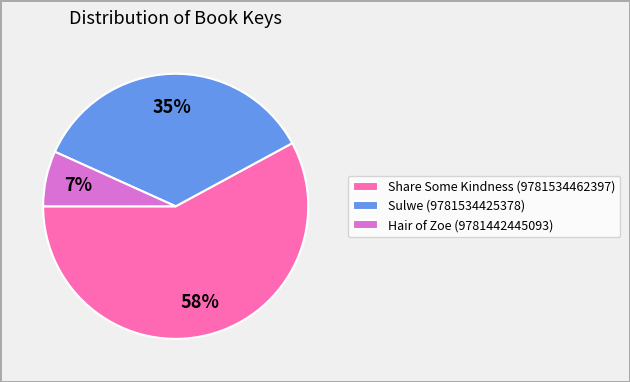

What percentage is the Sulwe (9781534425378) slice, to the nearest percent?

35%